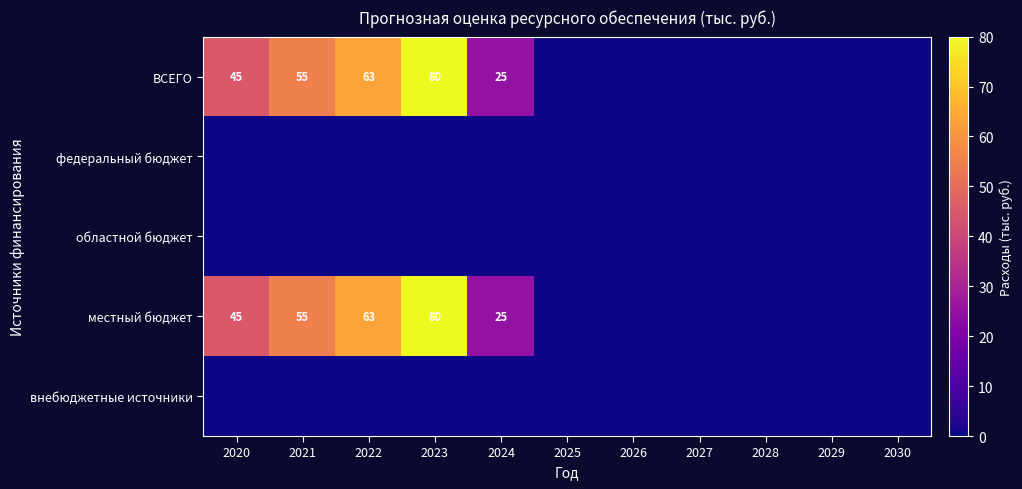

How many data points does each series have?

11